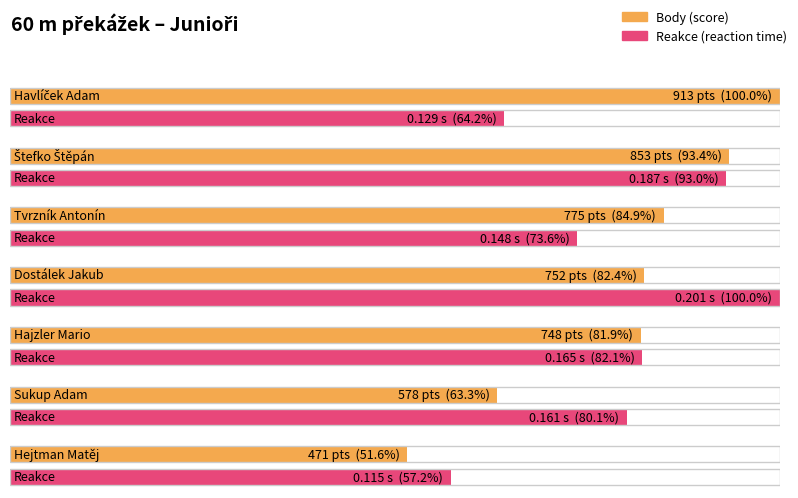

What is the average value of the Body series?

727.1